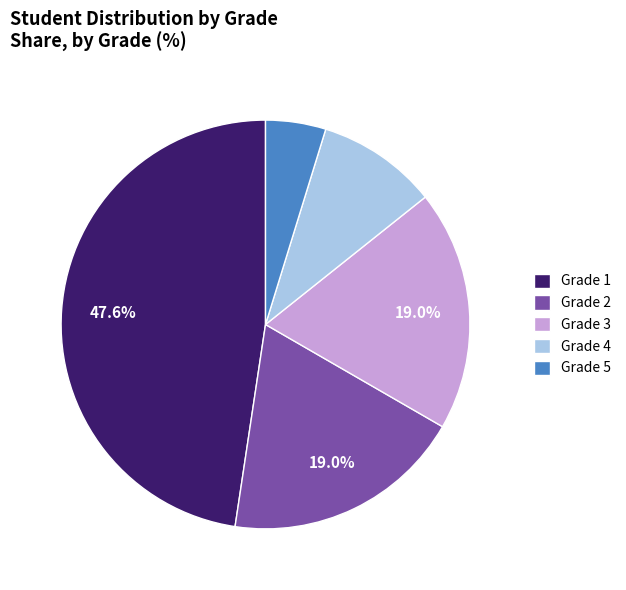

What is the smallest slice in the pie chart?

Grade 5